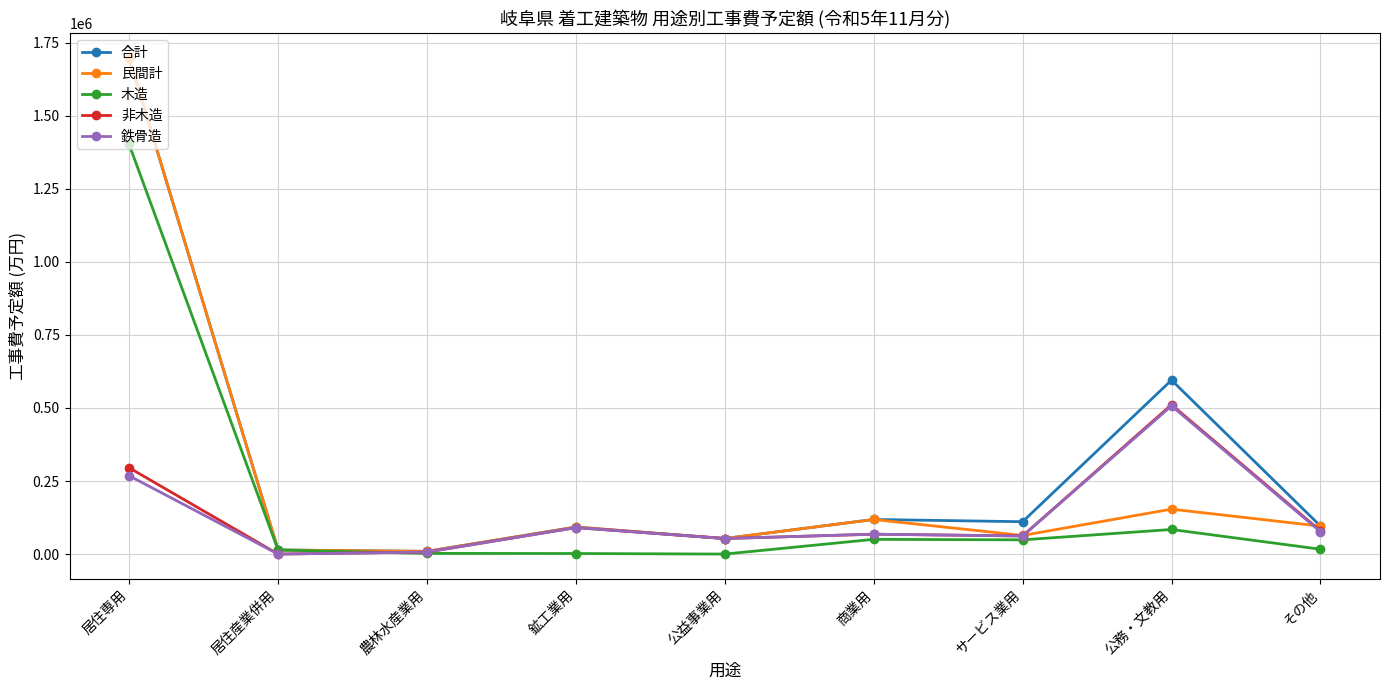

True or false: 民間計 has more than 2 interior local peaks.

True